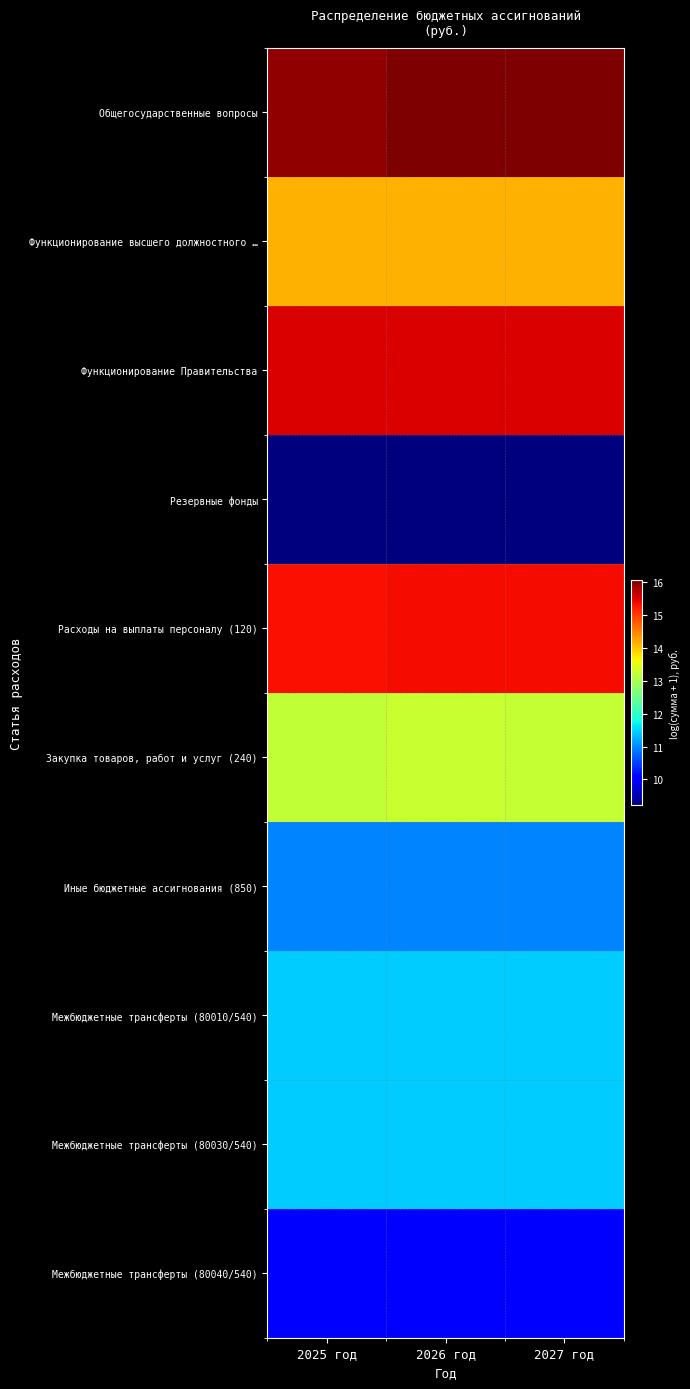

Which has a higher value, 2027 год or 2026 год?

2027 год